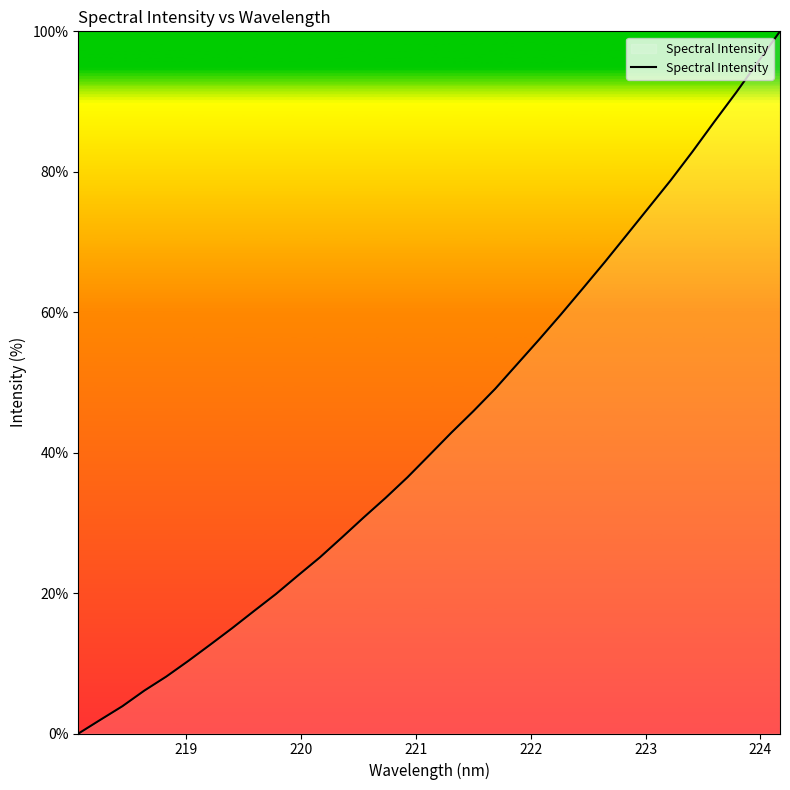

What is the difference between the maximum and minimum values?

100.0